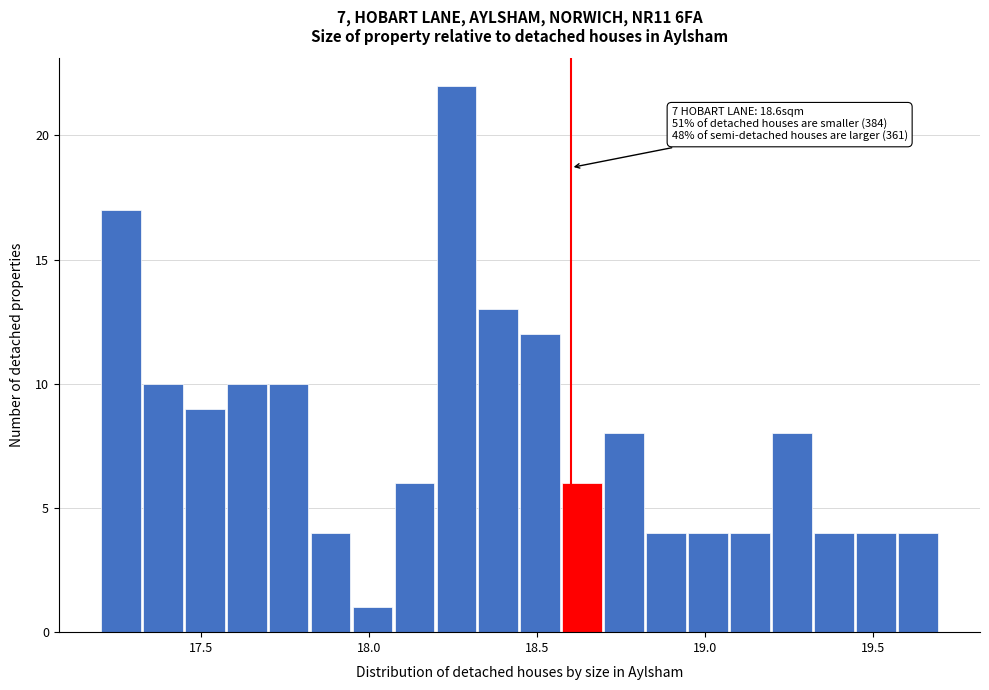

Around what value on the x-axis is the tallest bar? Give the approximate position of its centre, as read against the axis.

18.25